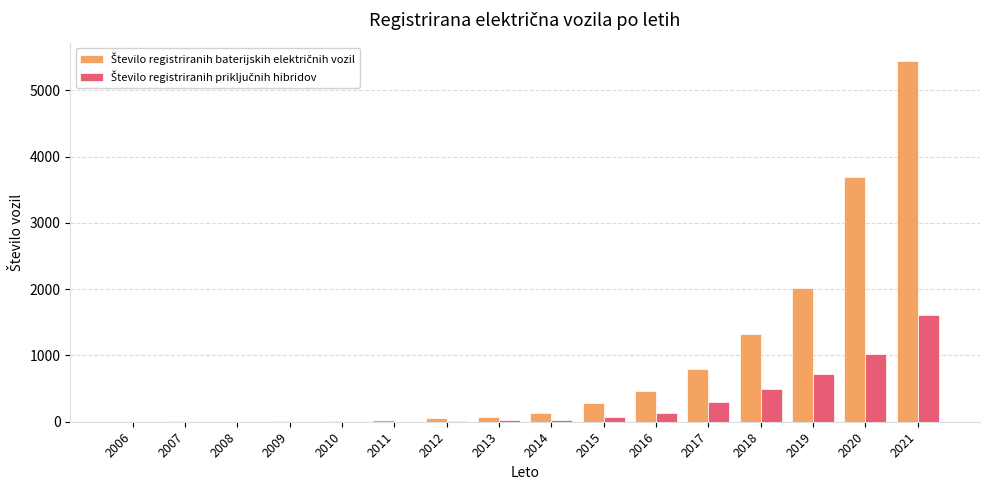

Are the bars grouped side by side (vs. stacked)?

Yes